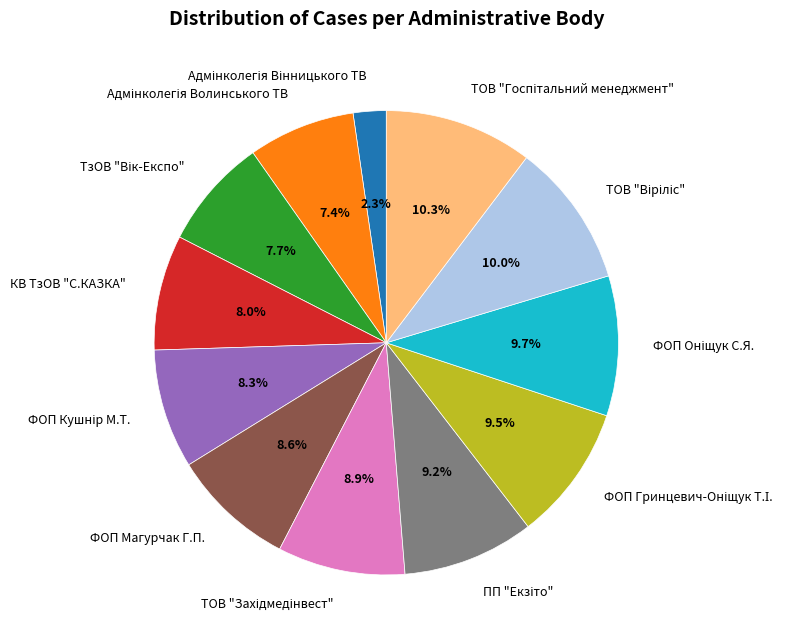

To the nearest percent, what is the average slice percentage?

8%